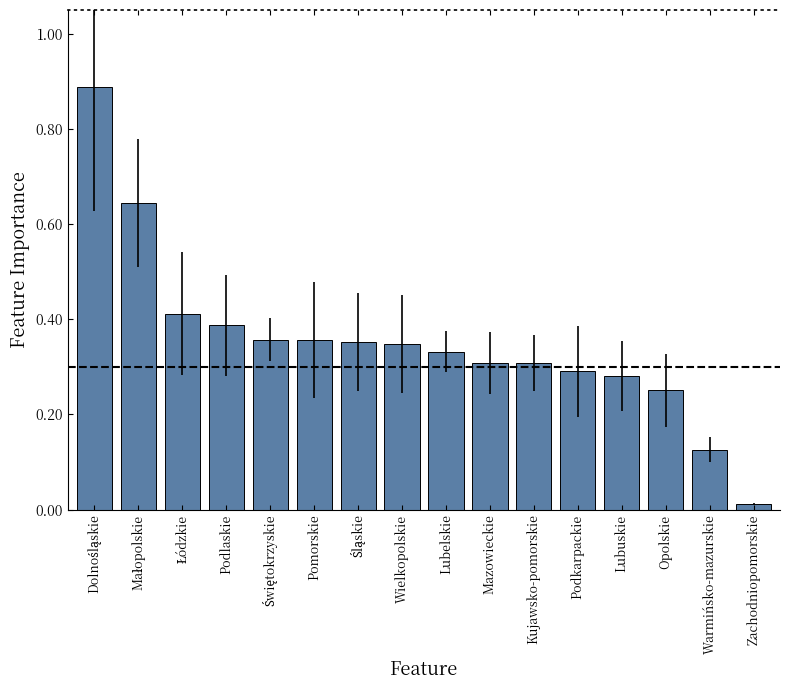

The chart shows a value of 356240.8 at Pomorskie. True or false?

True